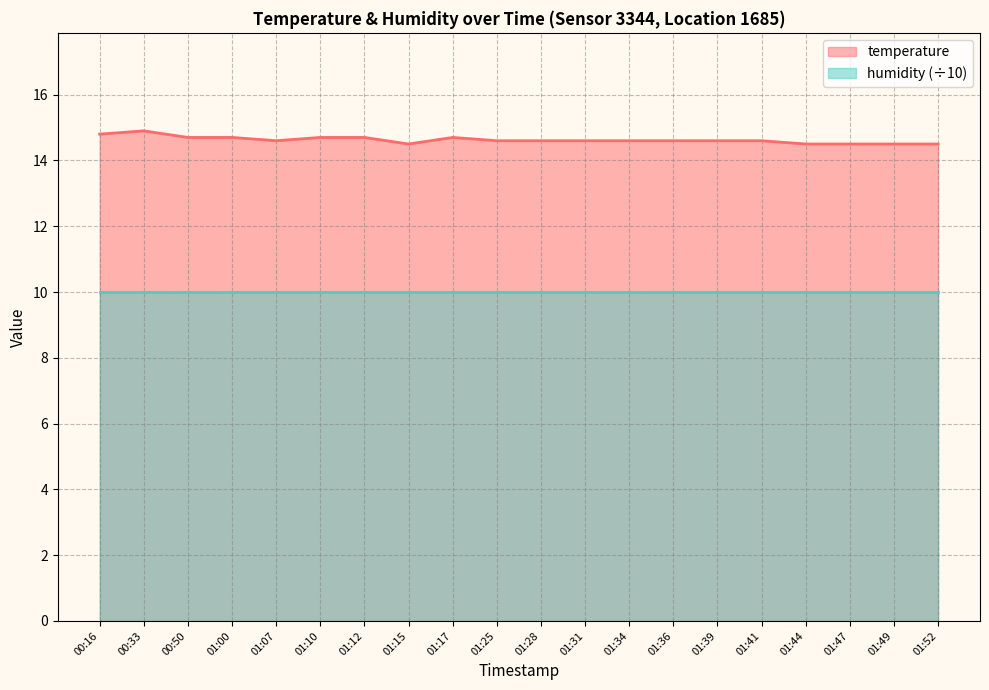

Approximately how many times larger is the value at 01:17 compared to 01:34?

1.0